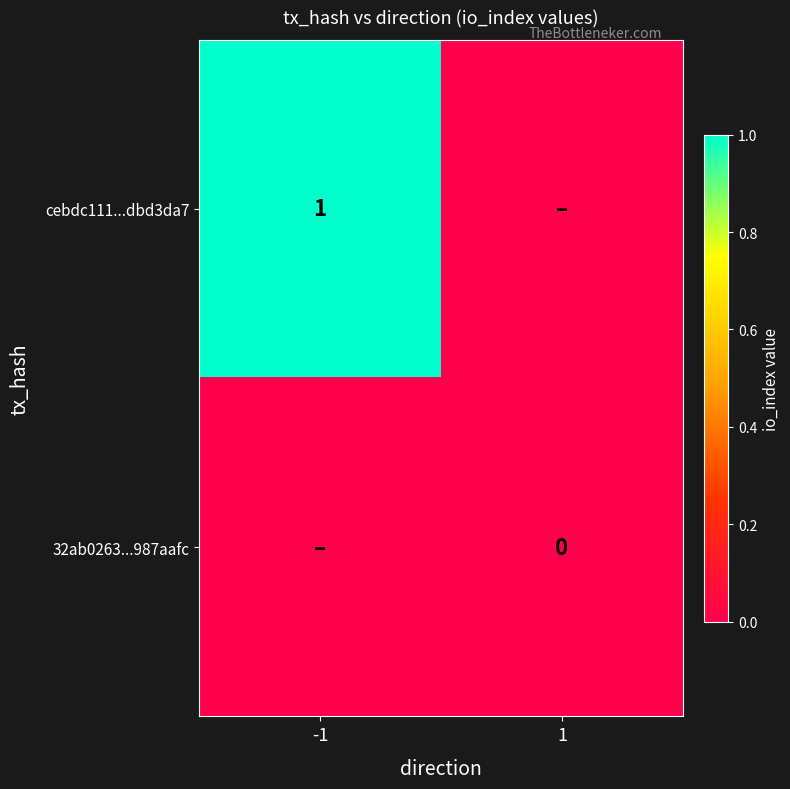

True or false: cebdc111...dbd3da7 has a value of 0 at -1.

False